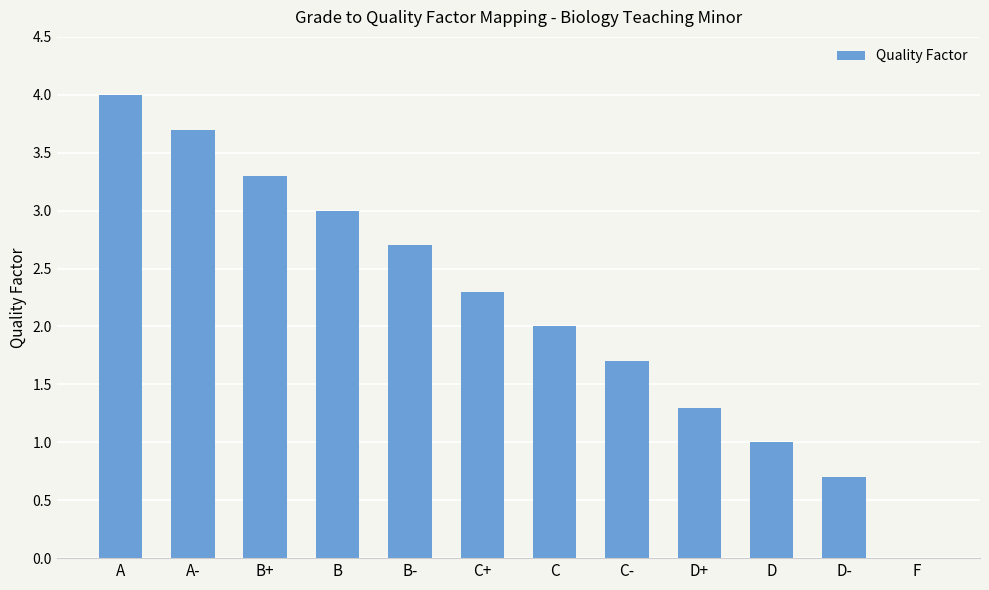

Reading left to right, list all the values displayed in this chart.

4.0	3.7	3.3	3.0	2.7	2.3	2.0	1.7	1.3	1.0	0.7	0.0